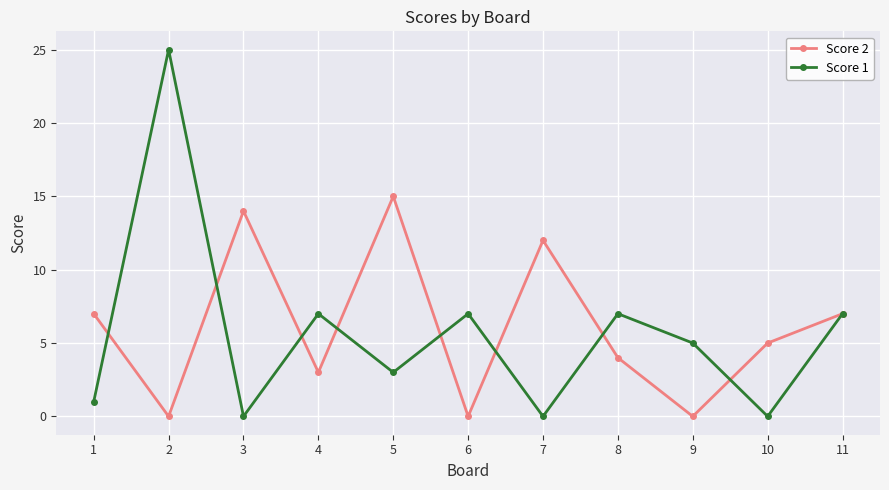

What is the highest value of the Score 1 series?

25